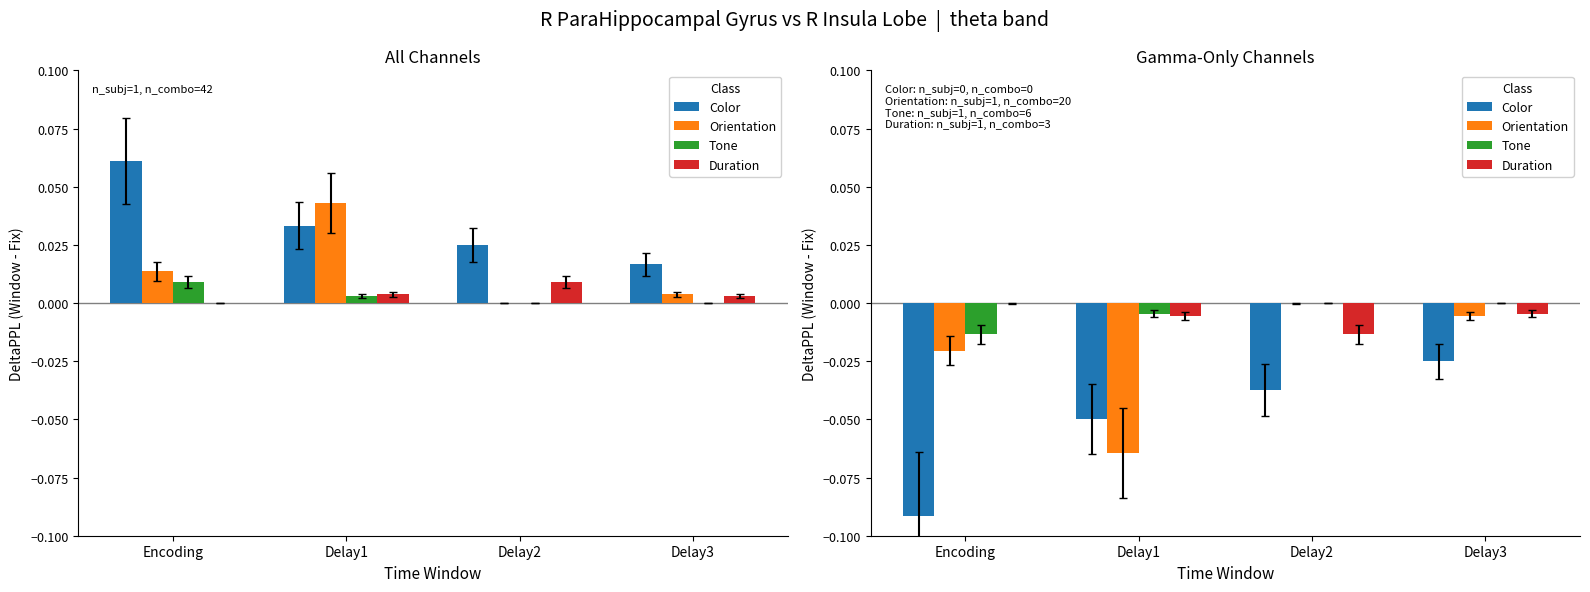

Which series has the largest total across all categories?

Tone